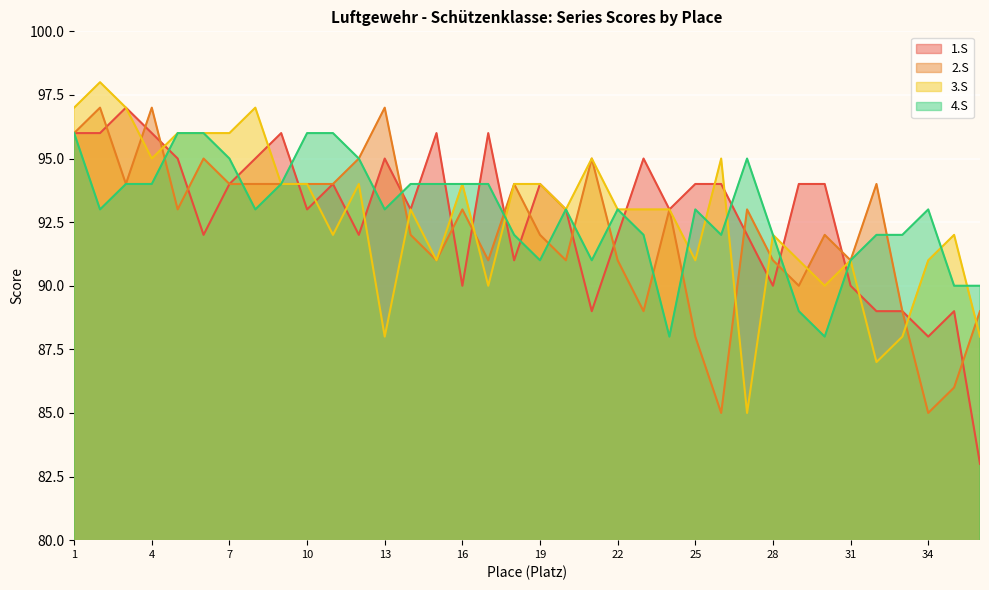

The 2.S series shows 150 at 8. True or false?

False